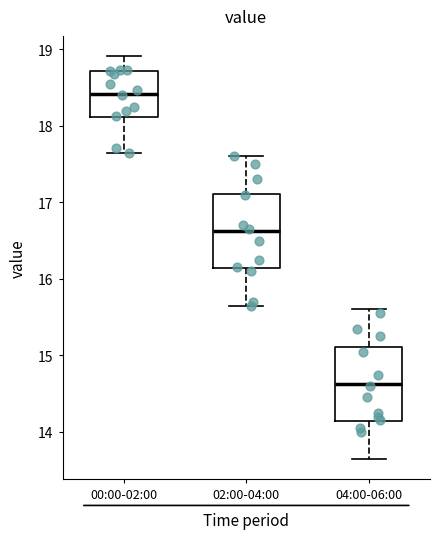

Which box's median line is the lowest?

04:00-06:00